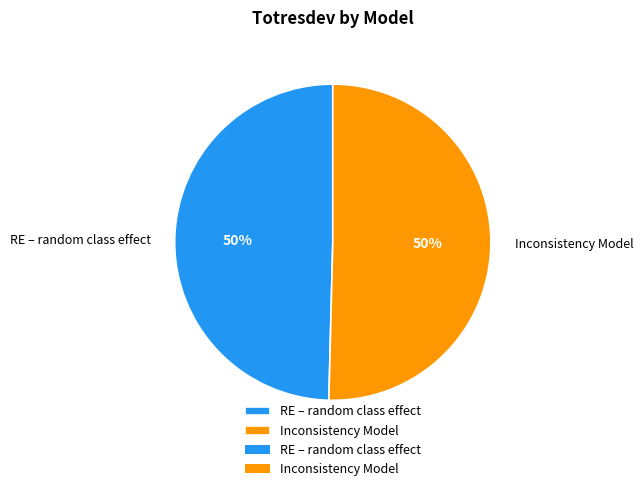

To the nearest percent, what is the combined percentage of Inconsistency Model and RE – random class effect?

100%